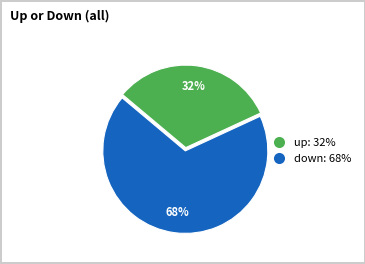

What is the smallest slice in the pie chart?

up